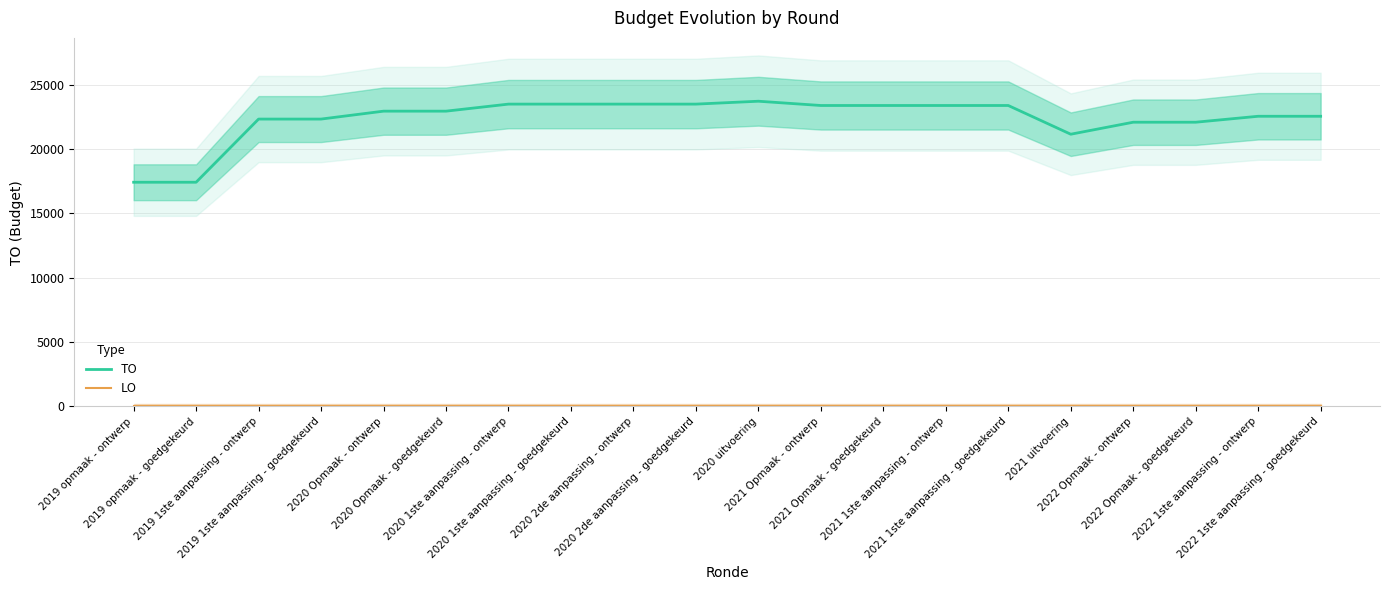

Reading left to right, what are all the values shown in this chart?

TO: 2019 opmaak - ontwerp=17425	2019 opmaak - goedgekeurd=17425	2019 1ste aanpassing - ontwerp=22334	2019 1ste aanpassing - goedgekeurd=22334	2020 Opmaak - ontwerp=22949	2020 Opmaak - goedgekeurd=22949	2020 1ste aanpassing - ontwerp=23497	2020 1ste aanpassing - goedgekeurd=23497	2020 2de aanpassing - ontwerp=23497	2020 2de aanpassing - goedgekeurd=23497	2020 uitvoering=23721	2021 Opmaak - ontwerp=23389	2021 Opmaak - goedgekeurd=23389	2021 1ste aanpassing - ontwerp=23389	2021 1ste aanpassing - goedgekeurd=23389	2021 uitvoering=21157	2022 Opmaak - ontwerp=22090	2022 Opmaak - goedgekeurd=22090	2022 1ste aanpassing - ontwerp=22552	2022 1ste aanpassing - goedgekeurd=22552
LO: 2019 opmaak - ontwerp=0	2019 opmaak - goedgekeurd=0	2019 1ste aanpassing - ontwerp=0	2019 1ste aanpassing - goedgekeurd=0	2020 Opmaak - ontwerp=0	2020 Opmaak - goedgekeurd=0	2020 1ste aanpassing - ontwerp=0	2020 1ste aanpassing - goedgekeurd=0	2020 2de aanpassing - ontwerp=0	2020 2de aanpassing - goedgekeurd=0	2020 uitvoering=0	2021 Opmaak - ontwerp=0	2021 Opmaak - goedgekeurd=0	2021 1ste aanpassing - ontwerp=0	2021 1ste aanpassing - goedgekeurd=0	2021 uitvoering=0	2022 Opmaak - ontwerp=0	2022 Opmaak - goedgekeurd=0	2022 1ste aanpassing - ontwerp=0	2022 1ste aanpassing - goedgekeurd=0